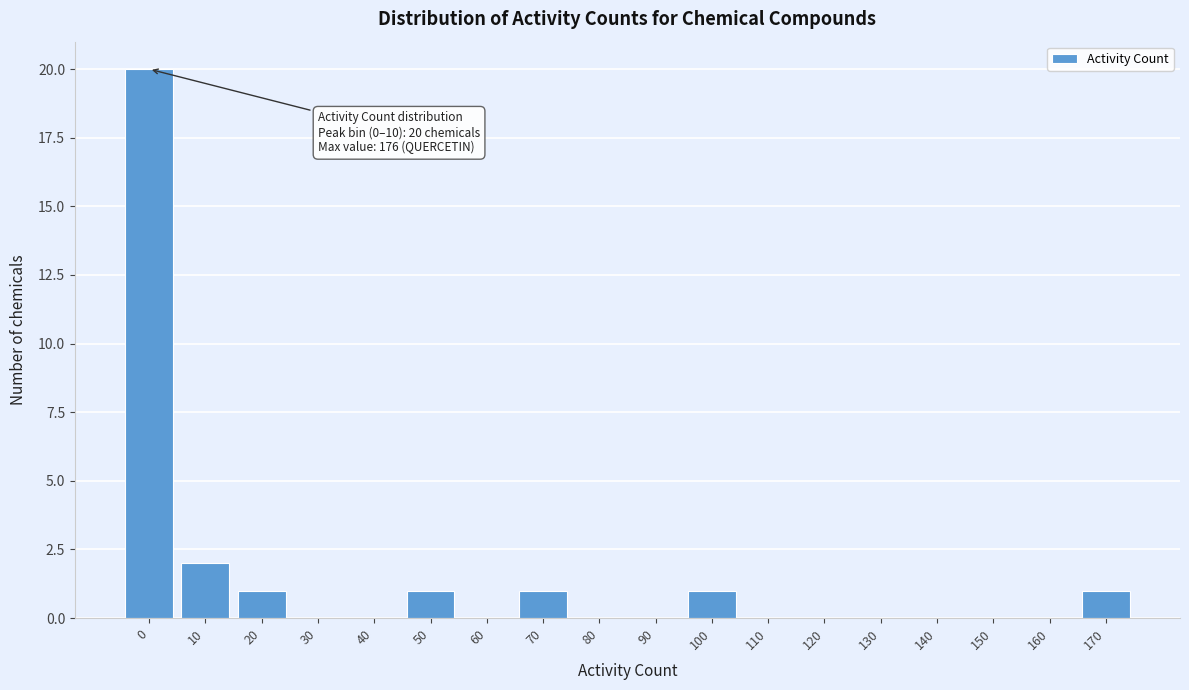

Reading left to right, extract all data points from this chart.

0=20	10=2	20=1	30=0	40=0	50=1	60=0	70=1	80=0	90=0	100=1	110=0	120=0	130=0	140=0	150=0	160=0	170=1